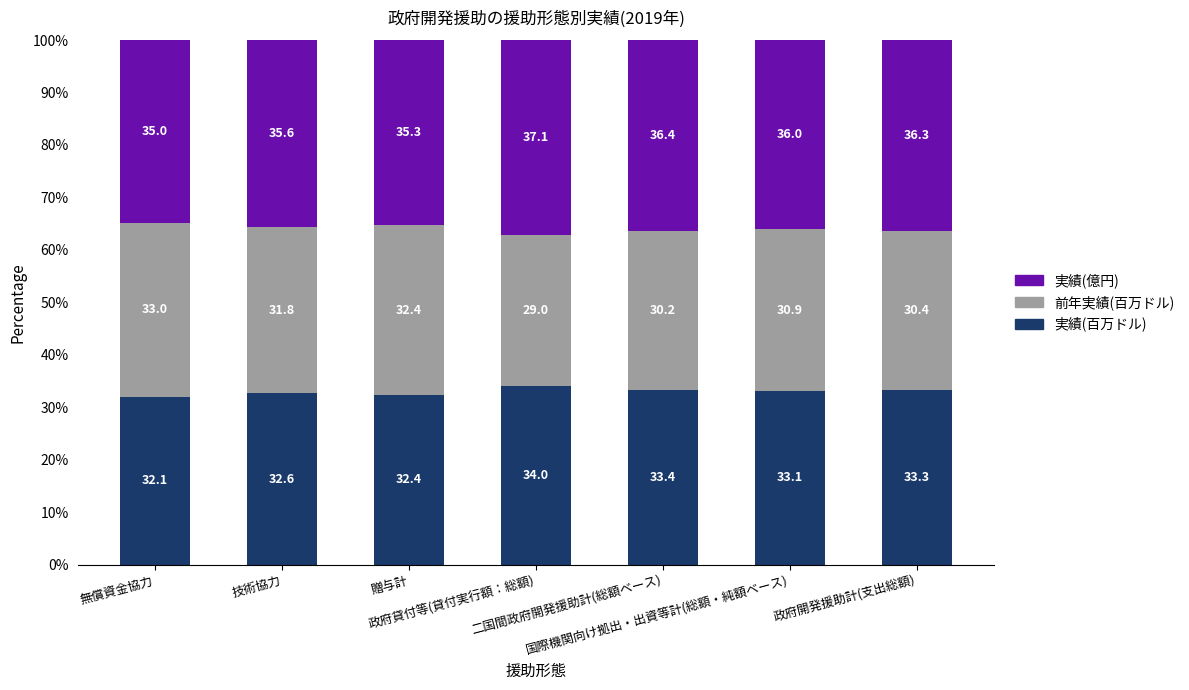

What is the average value of the 実績(百万ドル) series?

33.0